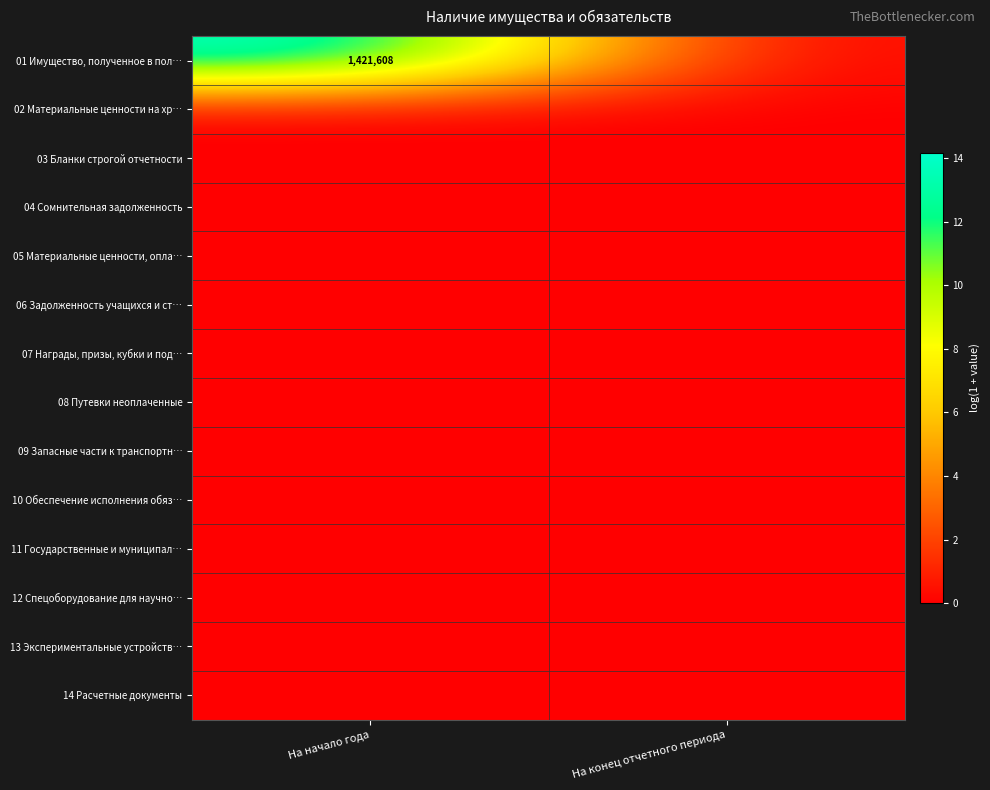

The value of 01 Имущество, полученное в пол… at На начало года is 1421608. True or false?

True